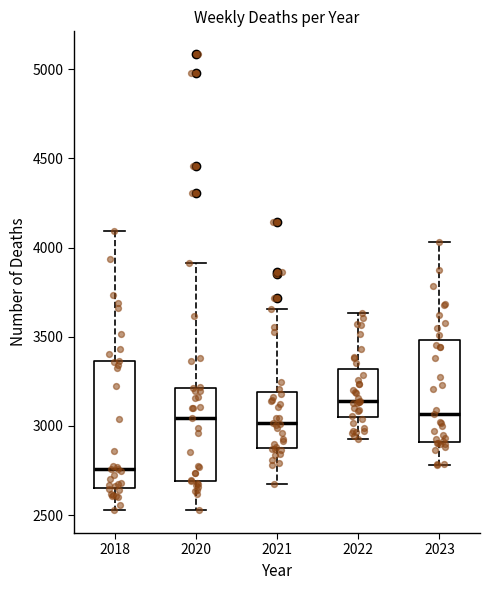

Which box has the highest median line?

2022